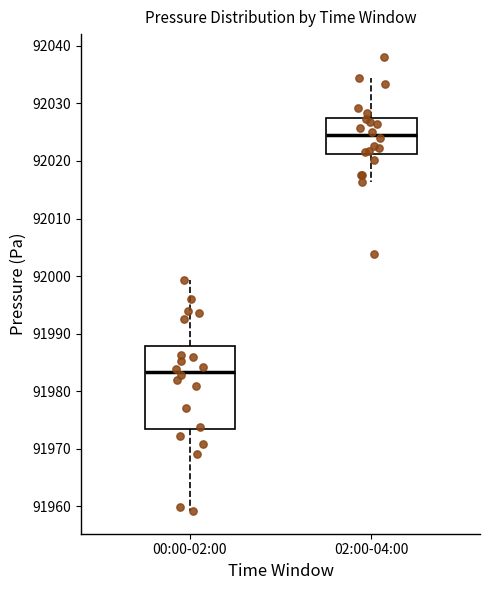

Reading left to right, transcribe this box plot: for each box, give where its median line is, the range the box spans, and where its two whiskers end, as read against the y-axis. The values are not printed on the chart, so give them approximately, as read against the axis.

00:00-02:00: median 91983, box 91973 to 91988, whiskers 91959 to 91999
02:00-04:00: median 92025, box 92021 to 92028, whiskers 92016 to 92034